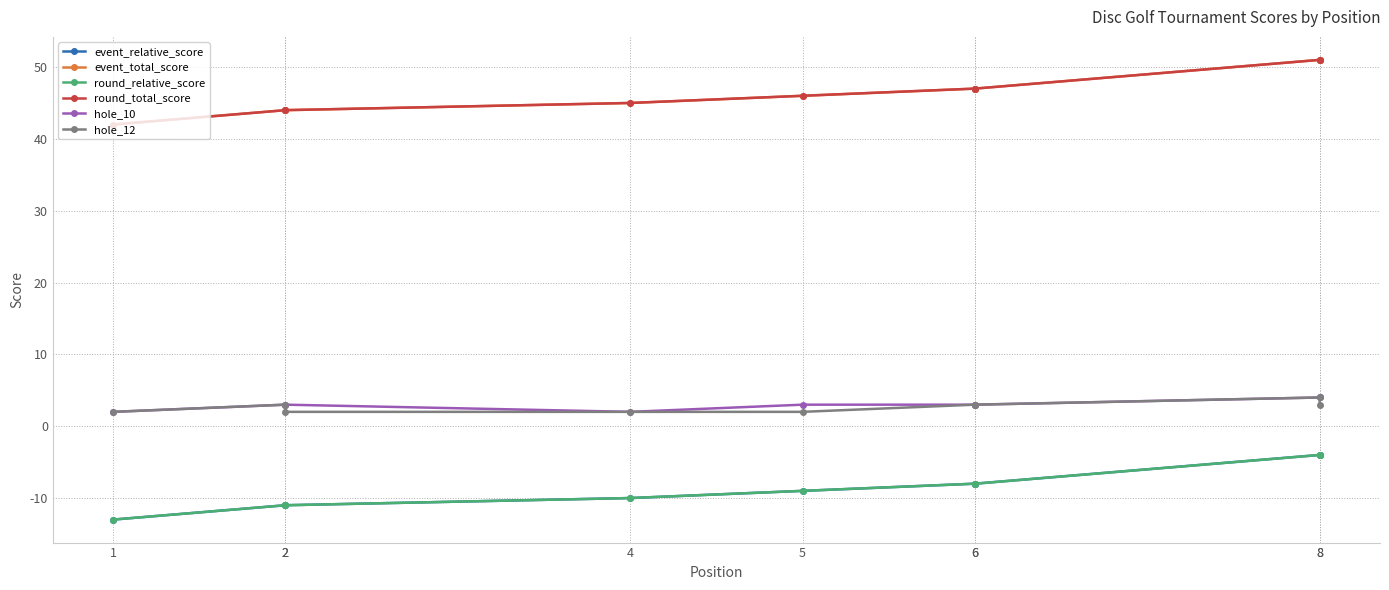

Read the event_total_score value at 8.

51